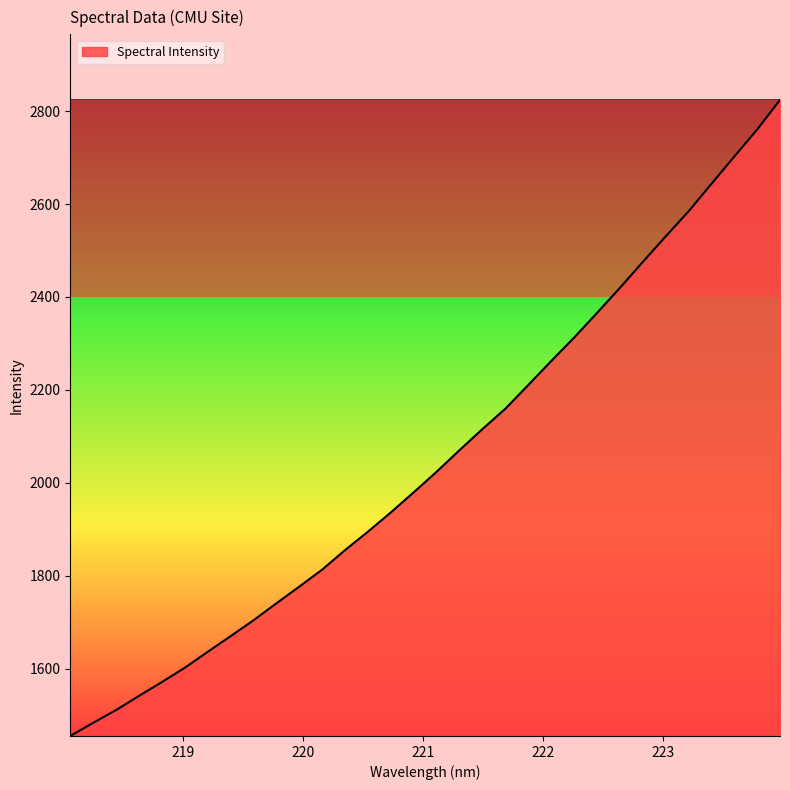

What is the difference between the maximum and minimum values?

1369.1